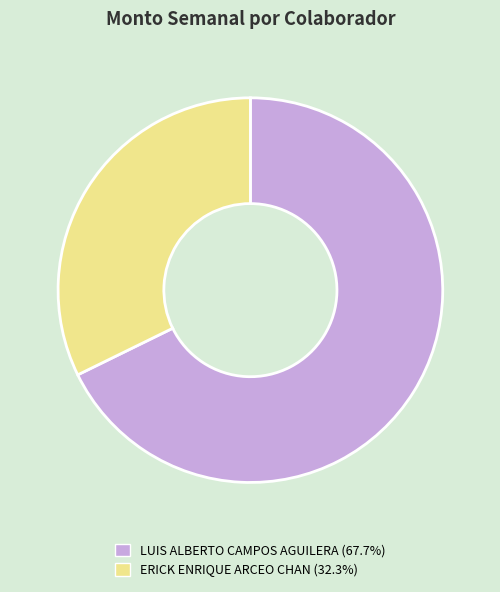

Is there a majority slice in this chart?

Yes